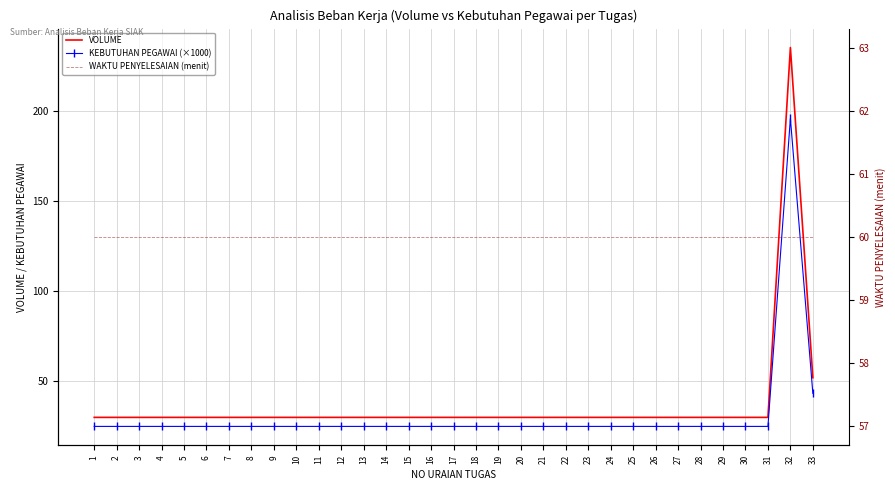

At how many categories does at least one series exceed 213?

1